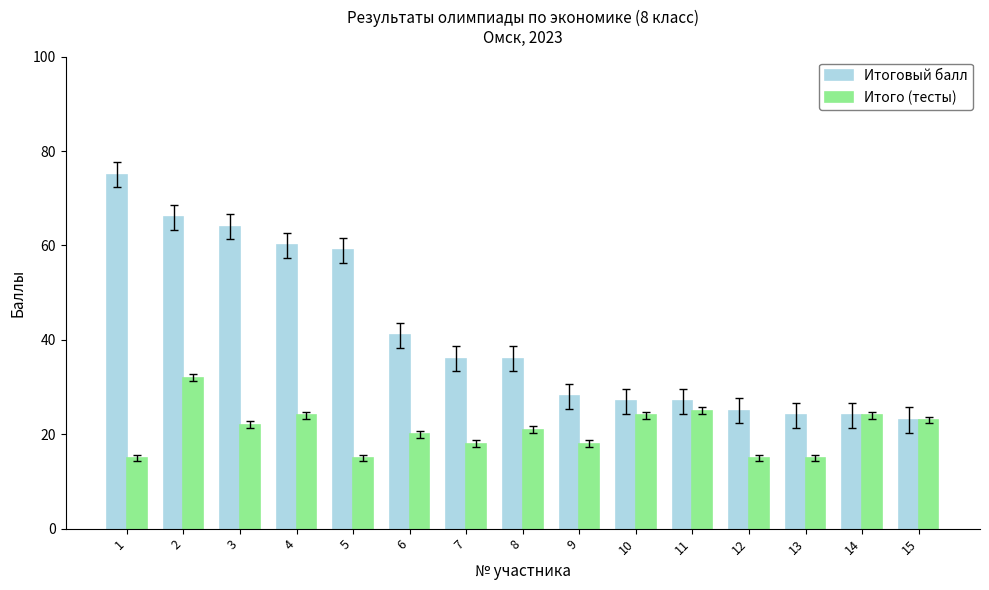

How many bars are there in each group?

2